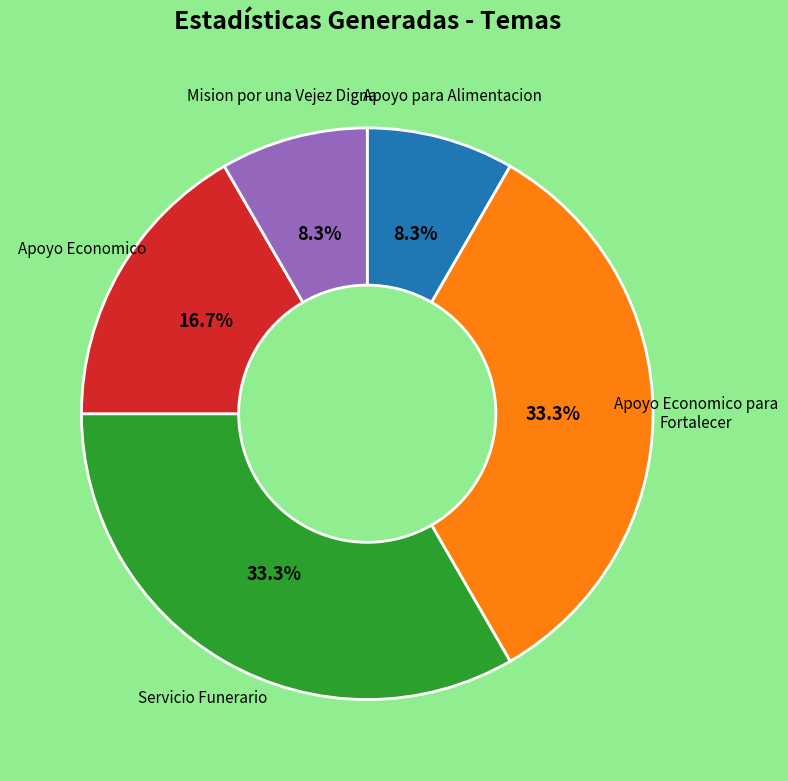

Count the number of slices in the pie.

5